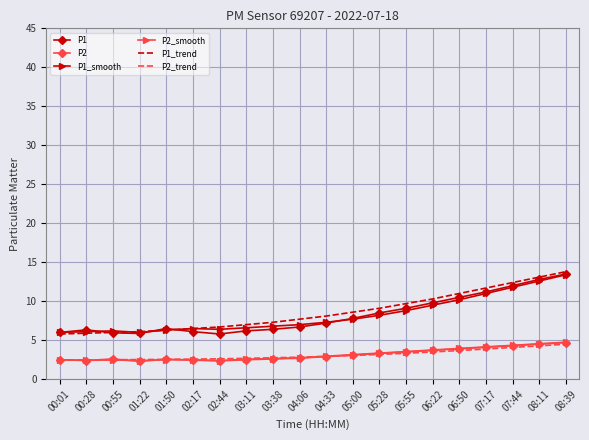

What is the total value across all series at 05:28?

35.6